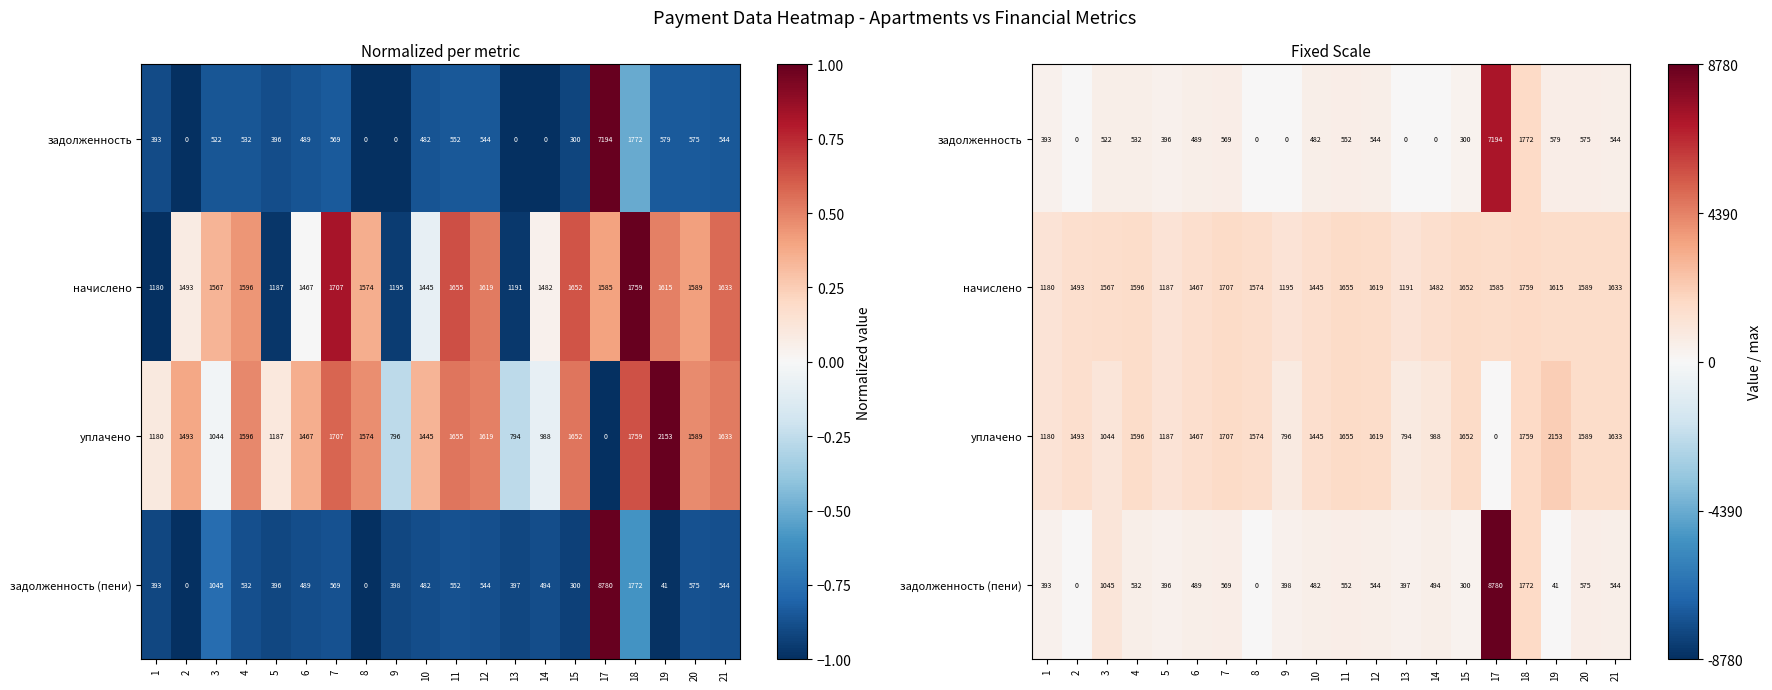

Rank the series at 5 from highest to lowest value.

начислено, уплачено, задолженность, задолженность (пени)